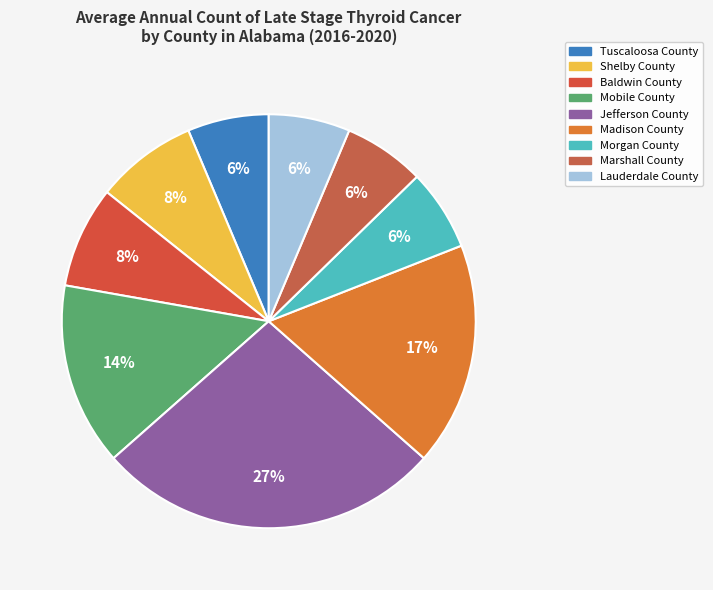

Count the number of slices in the pie.

9